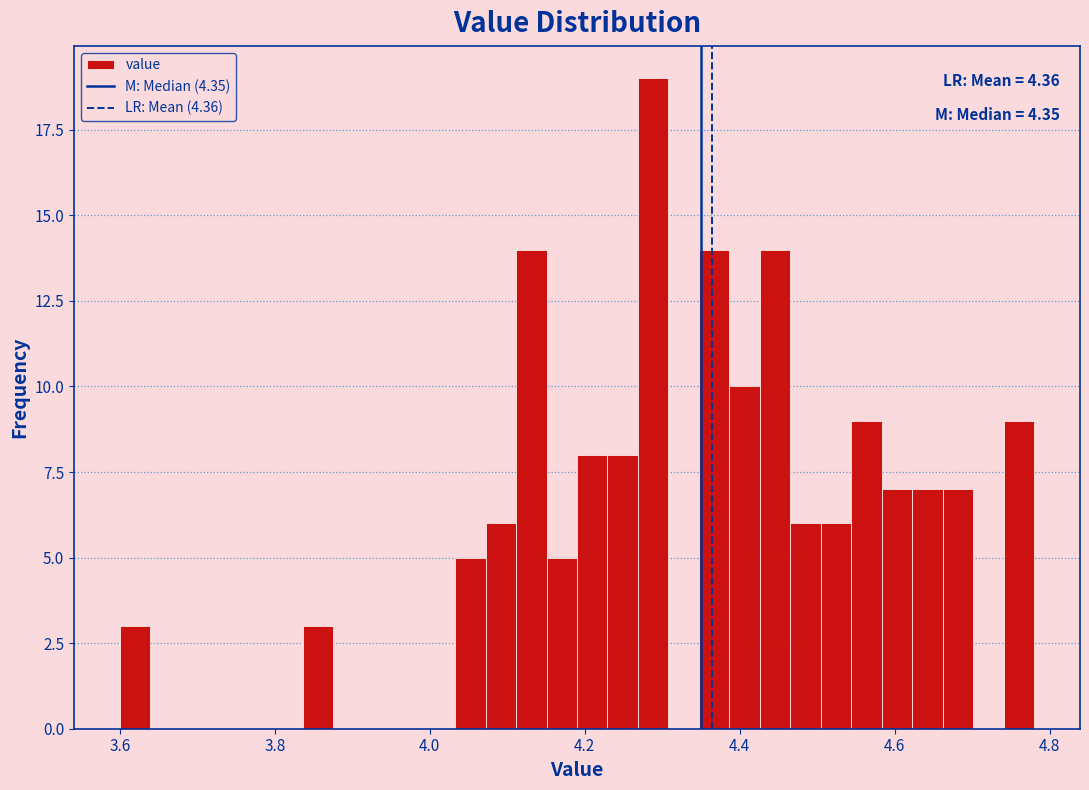

Around what value on the x-axis is the tallest bar? Give the approximate position of its centre, as read against the axis.

4.28